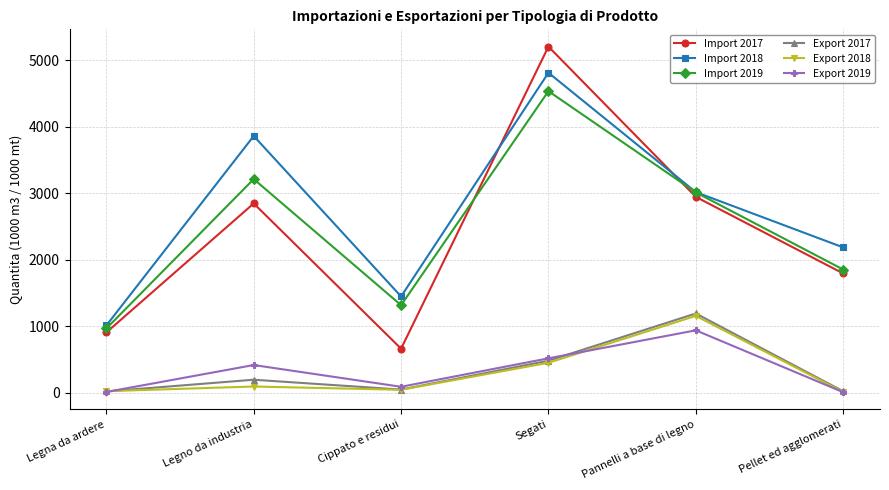

What is the total value across all series at Cippato e residui?

3605